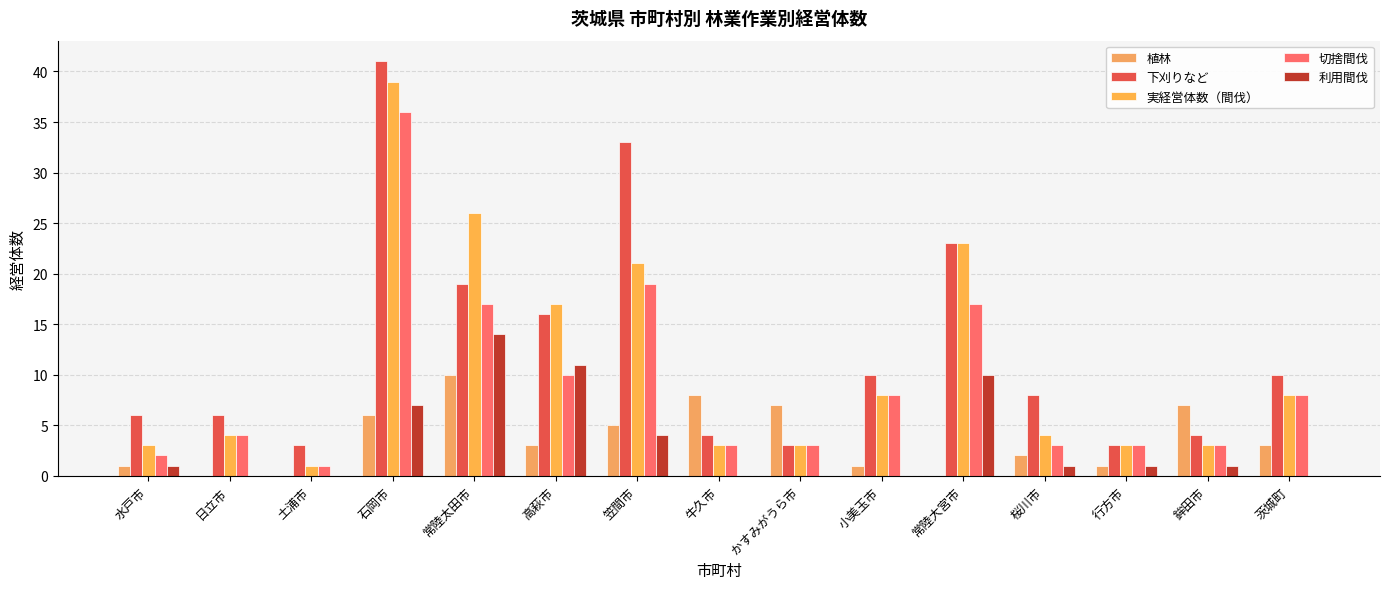

The 植林 series shows 7 at 笠間市. True or false?

False